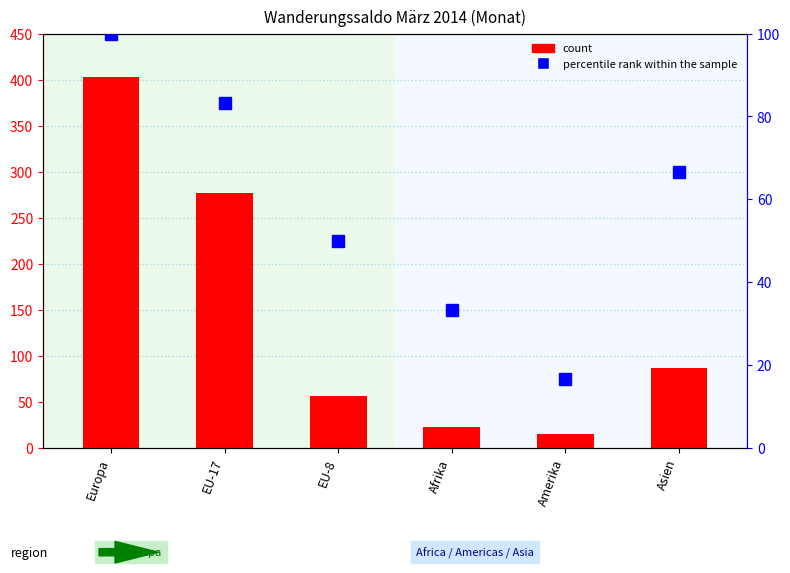

Where is percentile rank within the sample nearest to the value 58?

EU-8